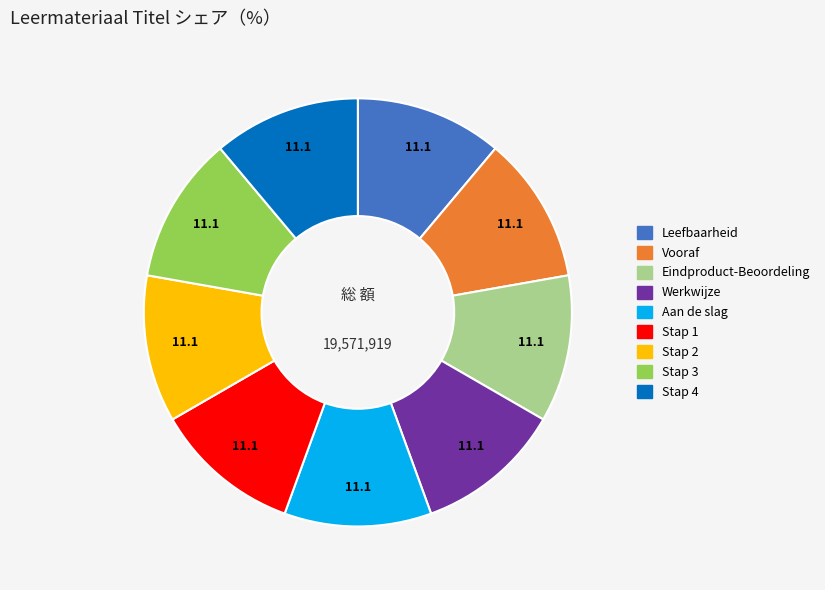

Is it true that Vooraf is 1% of the pie?

False